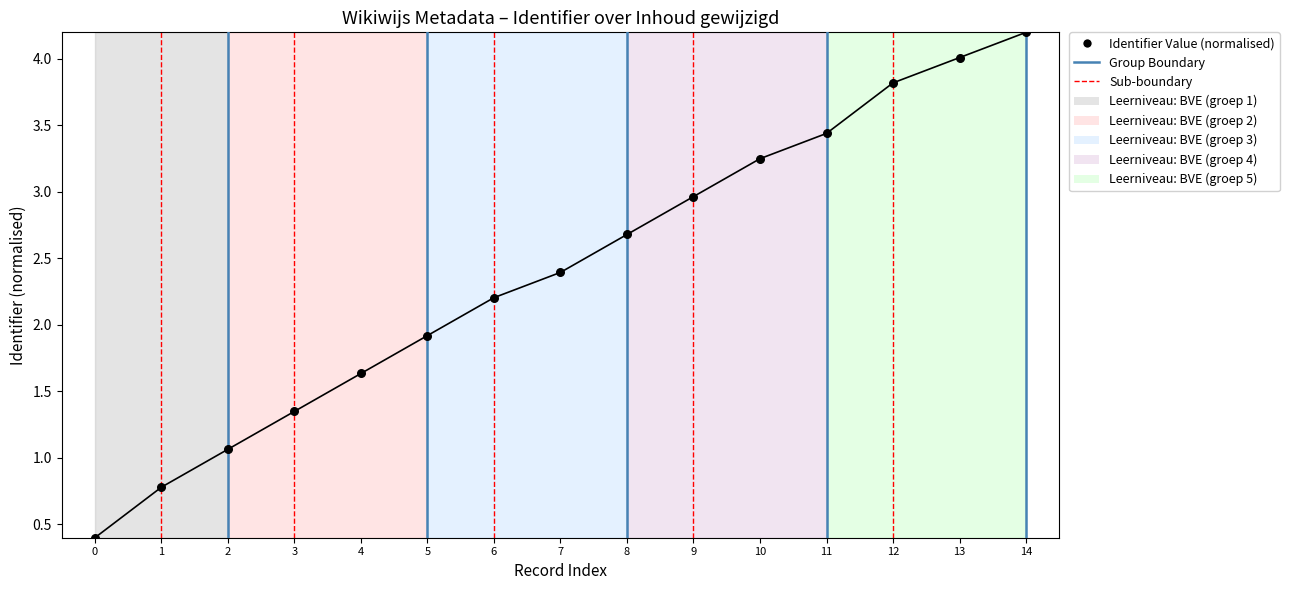

What Y value in the scatter plot is closest to 2?

1.9